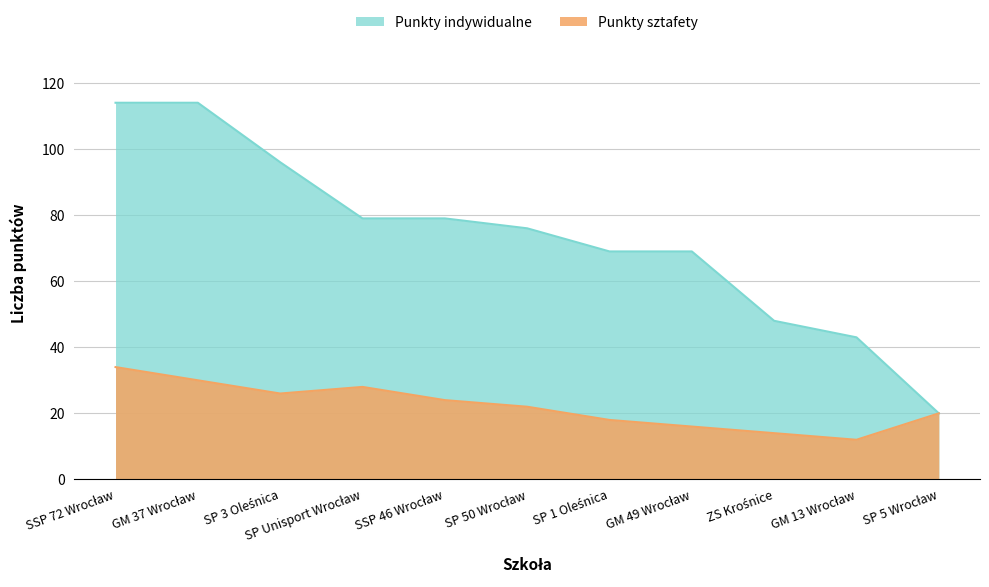

At which label does Punkty sztafety reach its peak?

SSP 72 Wrocław